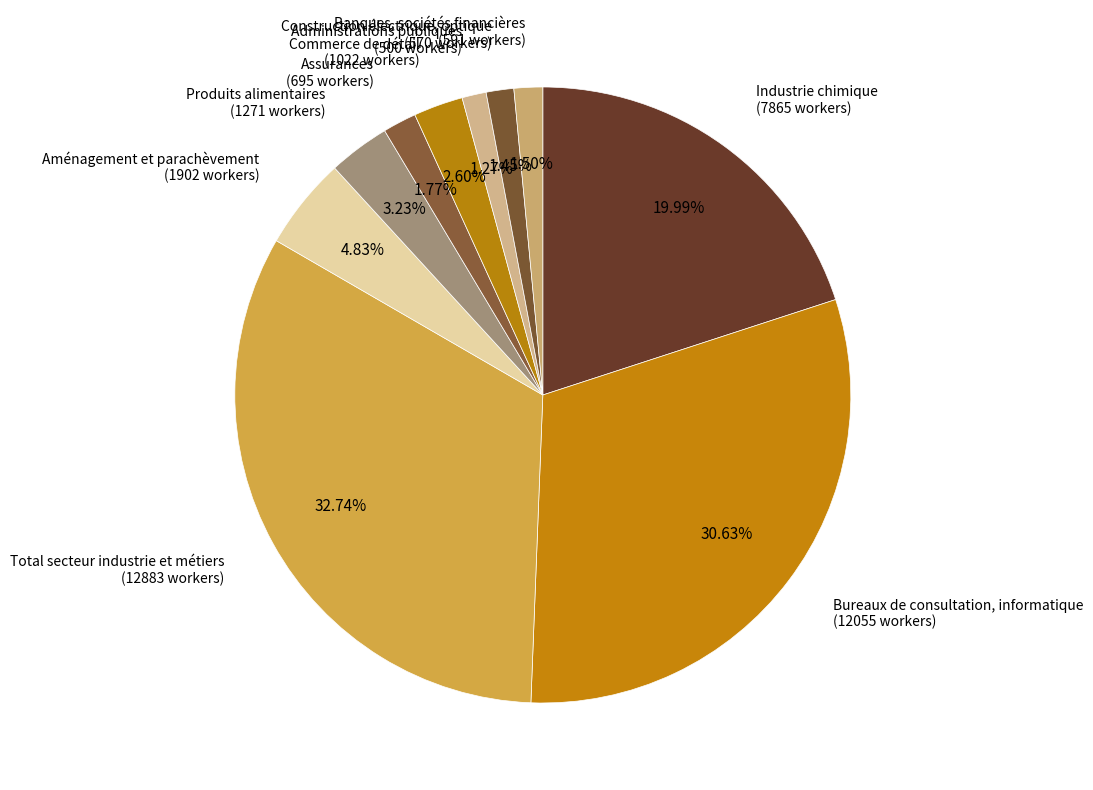

True or false: Administrations publiques accounts for 12% of the total.

False